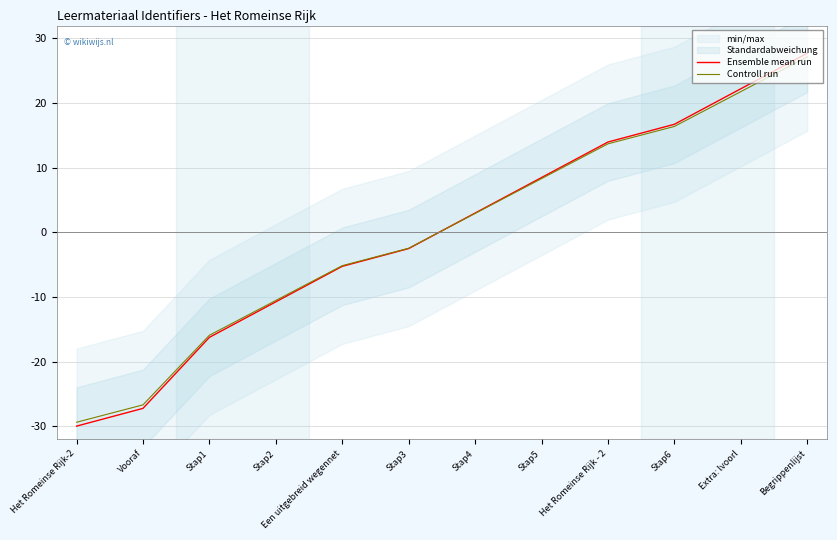

The value of Controll run at Stap5 is 8.3. True or false?

True